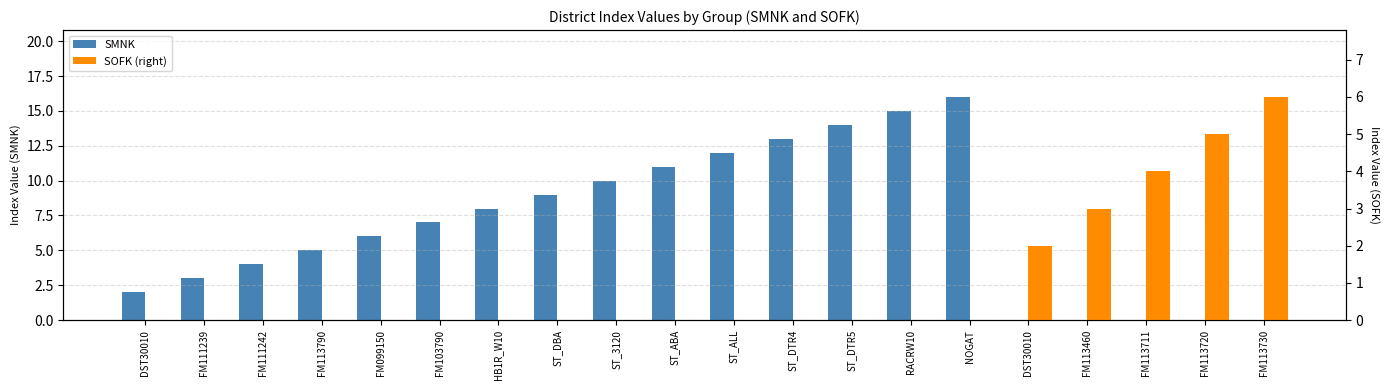

Are the bars horizontal?

No